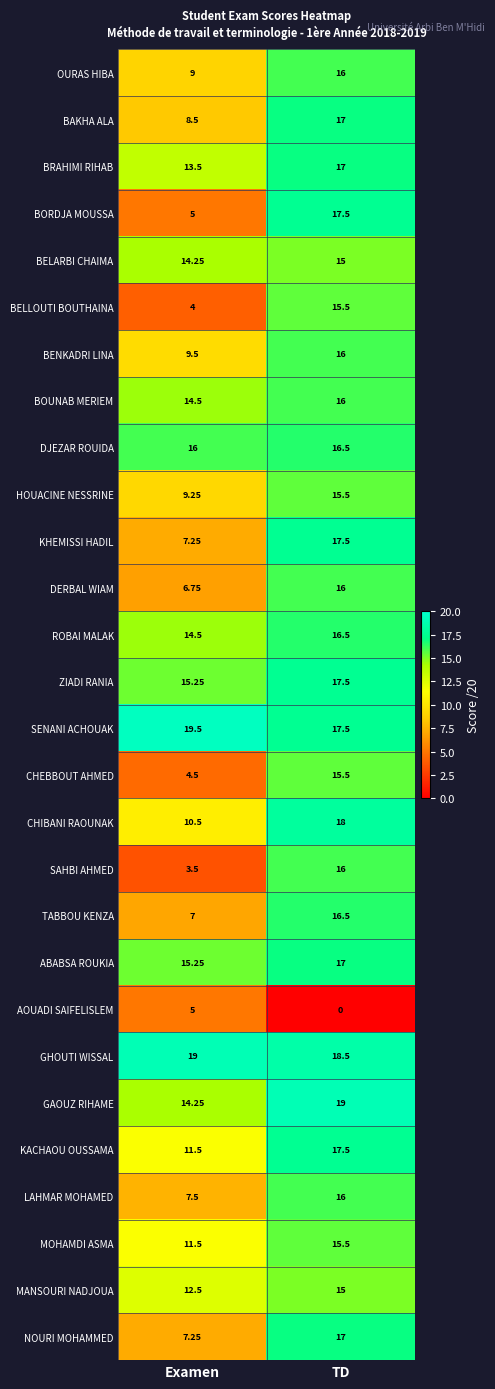

Which series has the largest total across all categories?

GHOUTI WISSAL